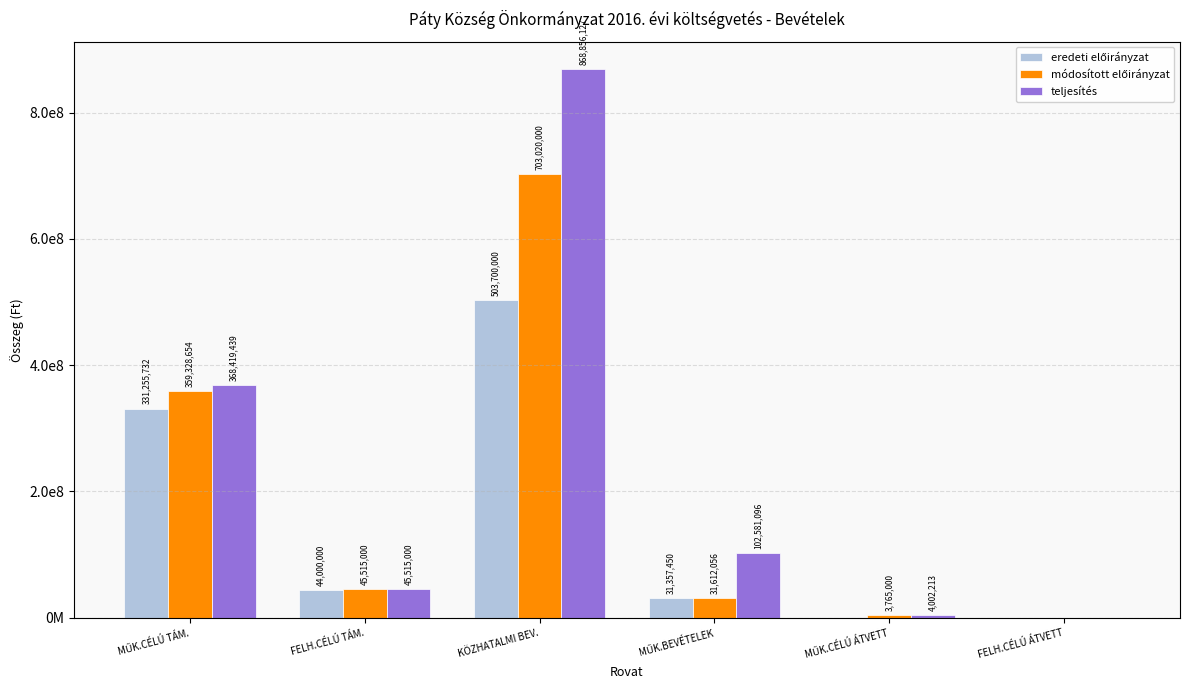

At MŰK.BEVÉTELEK, list the series in order from smallest to largest.

eredeti előirányzat, módosított előirányzat, teljesítés